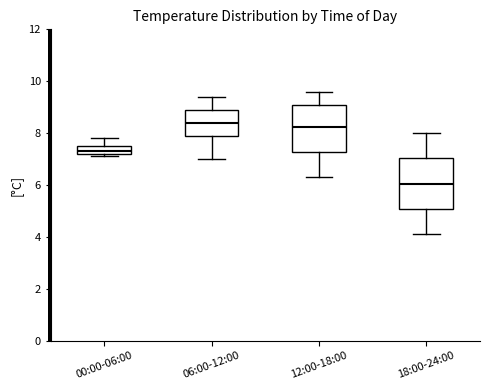

Where is the upper edge of the box for 00:00-06:00 on the y-axis? The values are not printed on the chart, so give them approximately, as read against the axis.

7.6